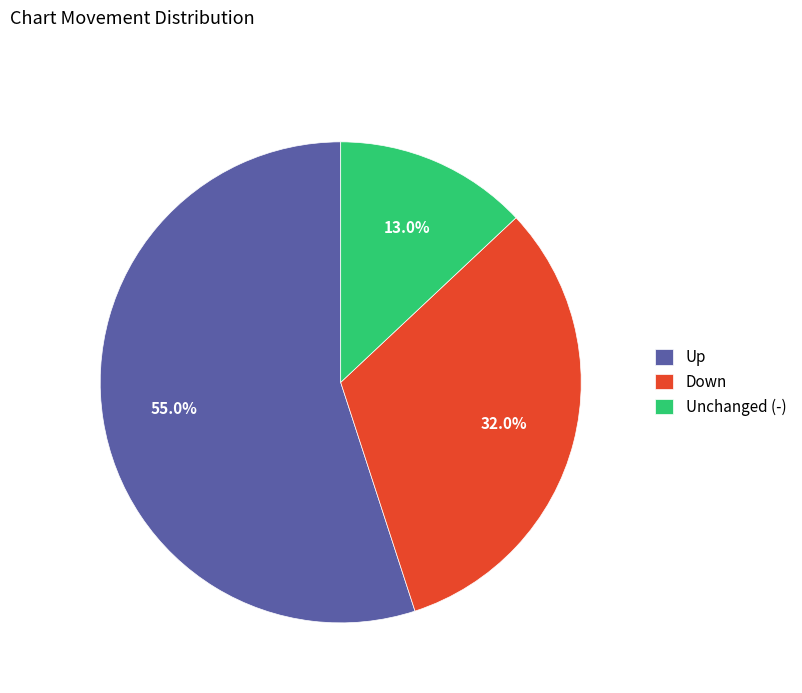

Count the number of slices in the pie.

3